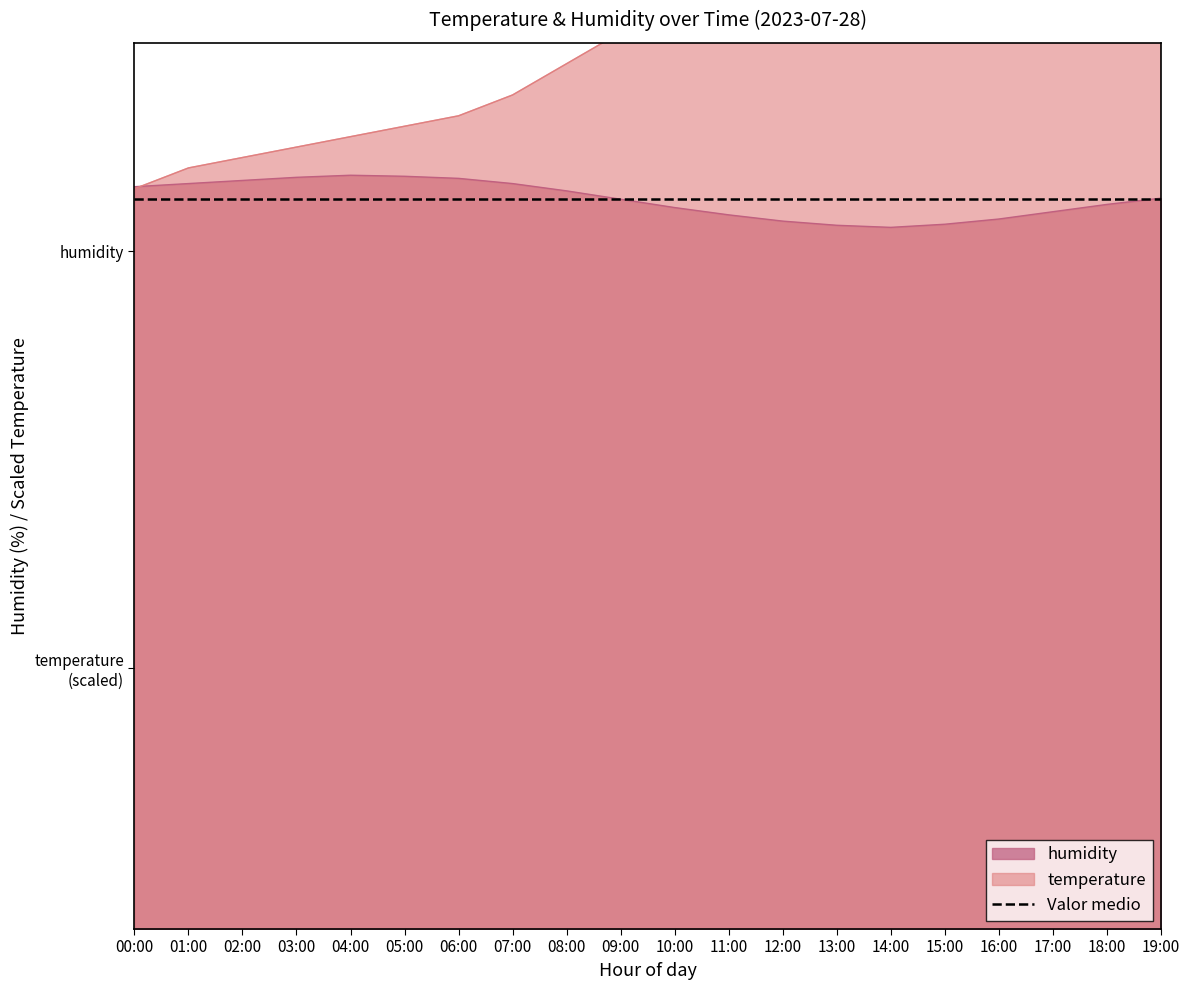

Is it true that humidity equals 99.5 at 18:00?

False